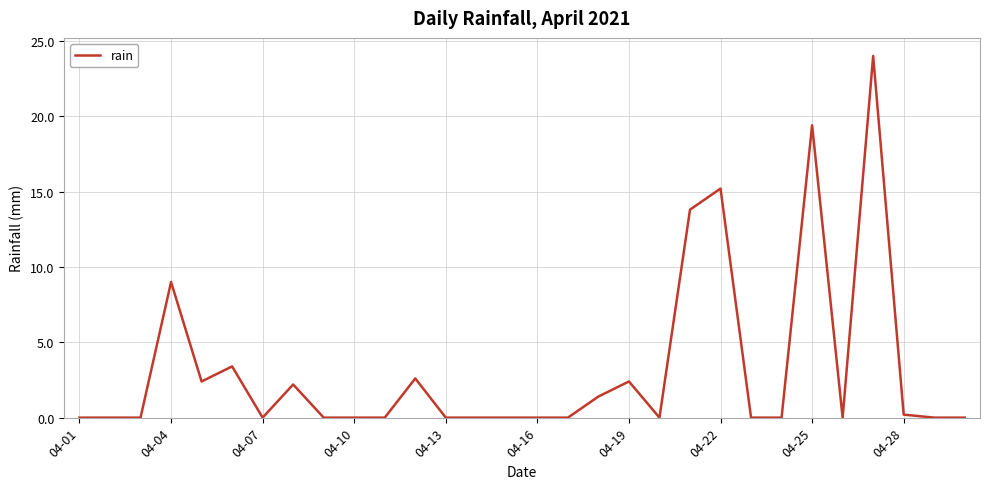

What is the difference between the maximum and minimum values?

24.0